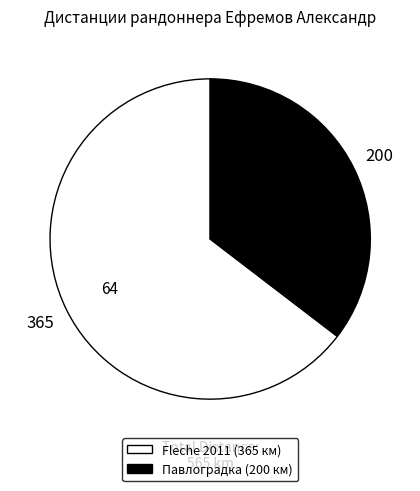

Is there a majority slice in this chart?

Yes